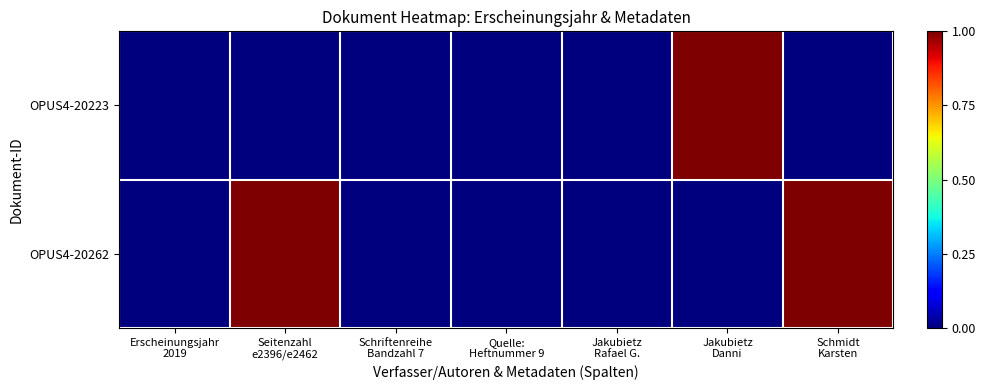

Reading right to left, list all the values displayed in this chart.

OPUS4-20223: Schmidt
Karsten=0.0	Jakubietz
Danni=1.0	Jakubietz
Rafael G.=0.0	Quelle:
Heftnummer 9=0.0	Schriftenreihe
Bandzahl 7=0.0	Seitenzahl
e2396/e2462=0.0	Erscheinungsjahr
2019=0.0
OPUS4-20262: Schmidt
Karsten=1.0	Jakubietz
Danni=0.0	Jakubietz
Rafael G.=0.0	Quelle:
Heftnummer 9=0.0	Schriftenreihe
Bandzahl 7=0.0	Seitenzahl
e2396/e2462=1.0	Erscheinungsjahr
2019=0.0